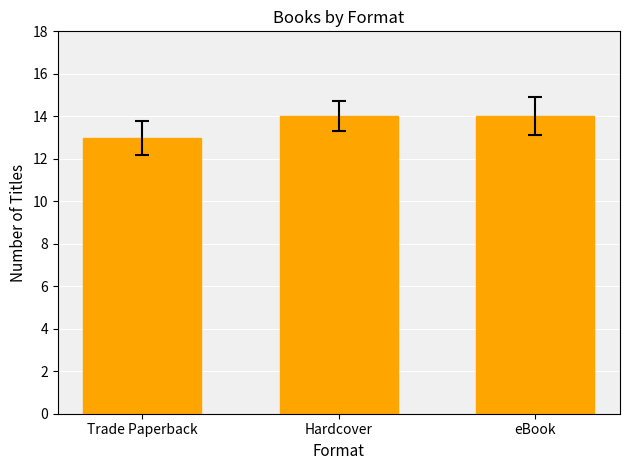

What is the smallest value displayed?

13